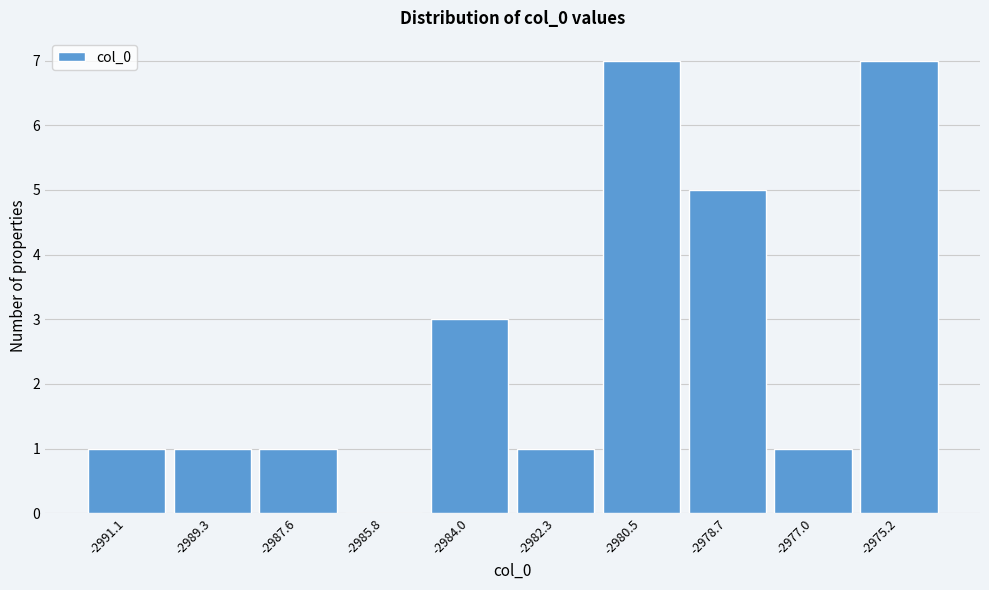

Reading left to right, what are all the values shown in this chart?

-2991.1=1	-2989.3=1	-2987.6=1	-2985.8=0	-2984.0=3	-2982.3=1	-2980.5=7	-2978.7=5	-2977.0=1	-2975.2=7